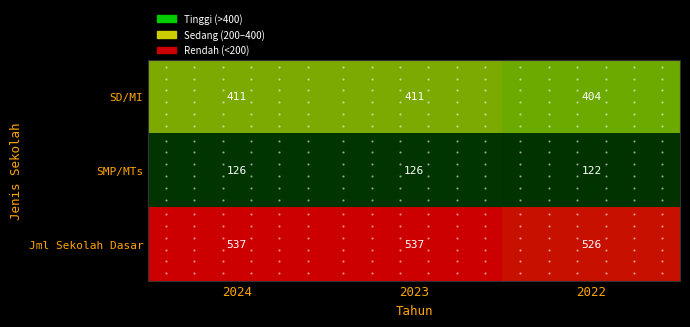

How many SD/MI values are between 404 and 411?

3